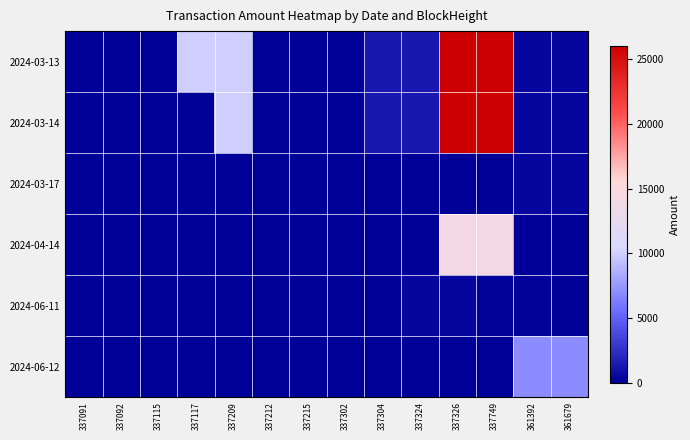

Reading left to right, extract all data points from this chart.

2024-03-13: 337091=9.9	337092=11.0	337115=9.9	337117=10000.0	337209=9999.9	337212=5.0	337215=10.0	337302=9.9	337304=1234.9	337324=1230.0	337326=26079.9	337749=26080.0	361392=350.9	361679=351.0
2024-03-14: 337091=0.0	337092=0.0	337115=0.0	337117=0.0	337209=9999.9	337212=0.0	337215=0.0	337302=0.0	337304=1234.9	337324=1230.0	337326=26079.9	337749=26080.0	361392=350.9	361679=351.0
2024-03-17: 337091=0.0	337092=0.0	337115=0.0	337117=0.0	337209=0.0	337212=0.0	337215=0.0	337302=0.0	337304=0.0	337324=0.0	337326=0.0	337749=0.0	361392=350.9	361679=351.0
2024-04-14: 337091=0.0	337092=0.0	337115=0.0	337117=0.0	337209=0.0	337212=0.0	337215=0.0	337302=0.0	337304=0.0	337324=0.0	337326=14127.9	337749=14128.0	361392=0.0	361679=1.0
2024-06-11: 337091=0.0	337092=0.0	337115=0.0	337117=0.0	337209=0.0	337212=2.0	337215=0.0	337302=0.0	337304=0.0	337324=390.0	337326=391.9	337749=119.0	361392=118.9	361679=0.0
2024-06-12: 337091=0.0	337092=0.0	337115=0.0	337117=0.0	337209=0.0	337212=0.0	337215=0.0	337302=0.0	337304=0.0	337324=0.0	337326=0.0	337749=0.0	361392=7000.0	361679=7000.0